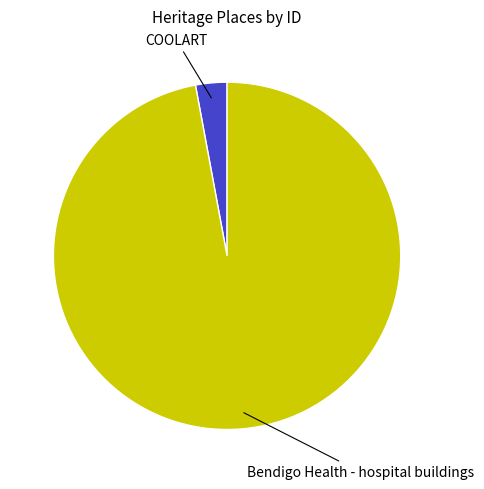

How many slices are in this pie chart?

2